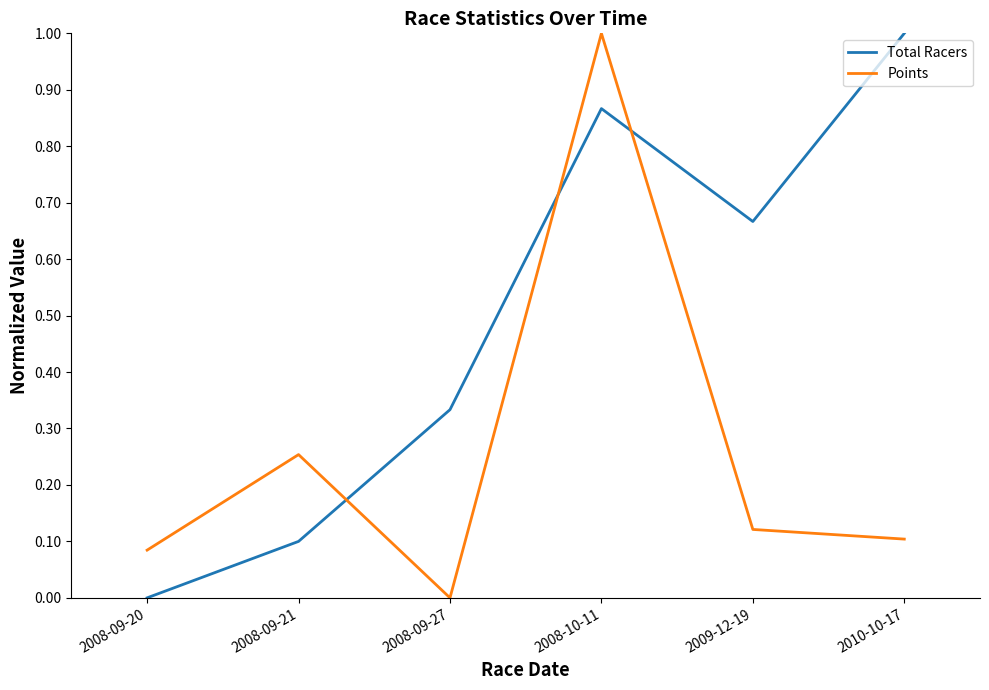

What is the approximate value of Points at 2008-10-11?

1.0